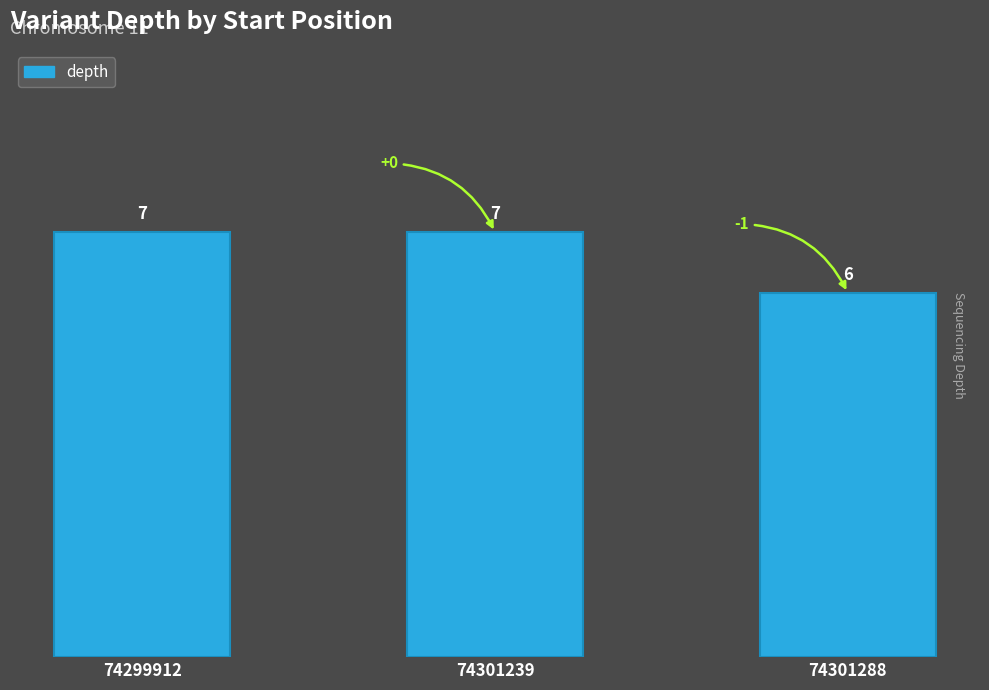

What is the change in value from 74299912 to 74301288?

-1